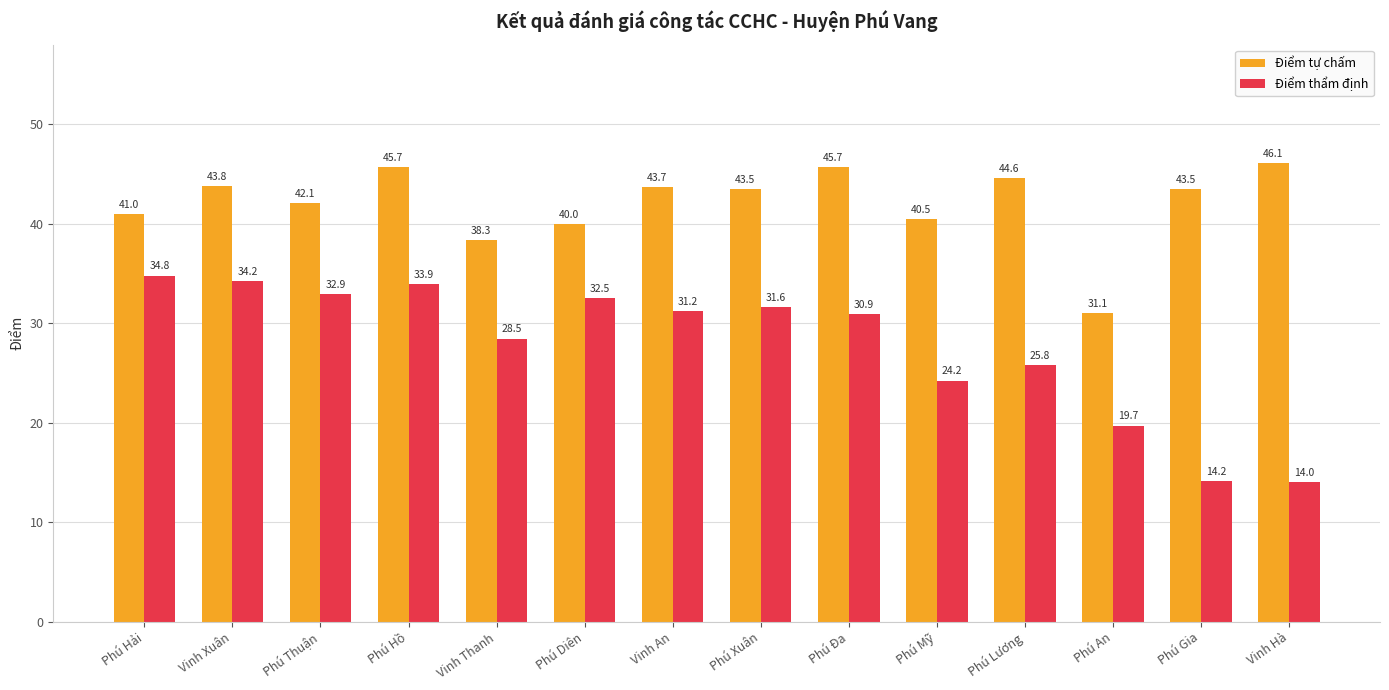

What is the maximum value shown in the chart?

46.1